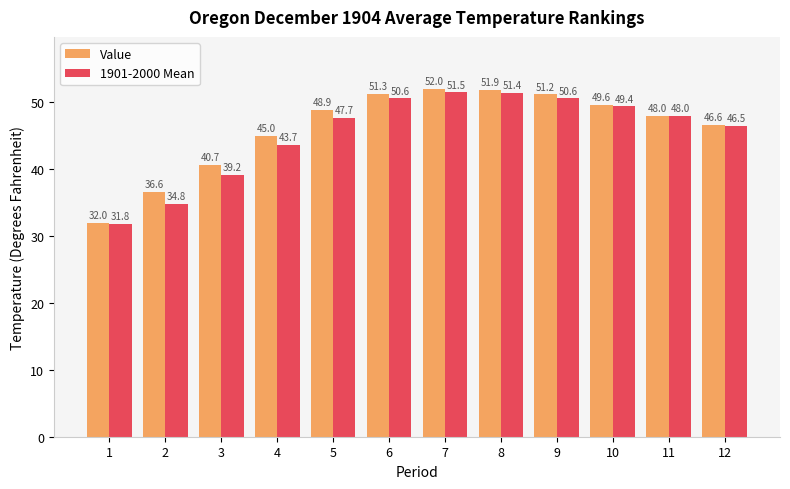

The 1901-2000 Mean series shows 51.5 at 7. True or false?

True